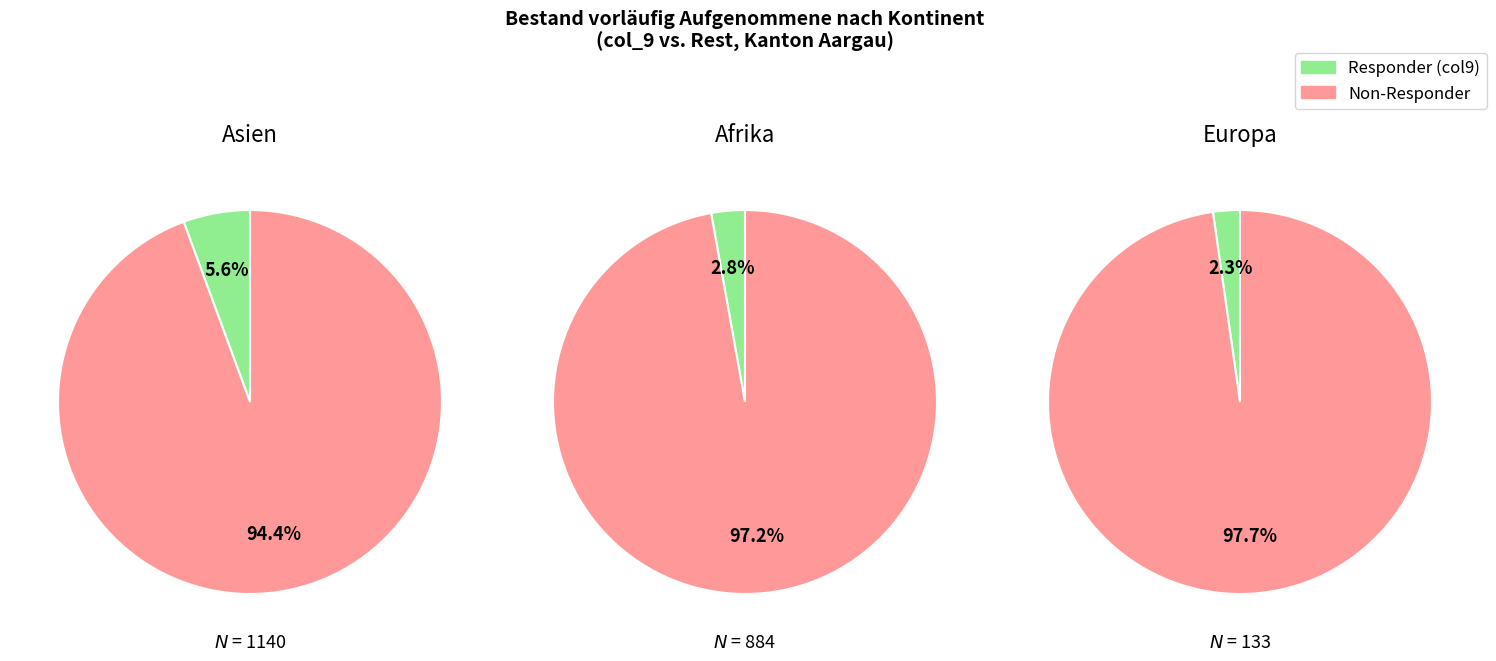

Do Europa and Asien together represent more than half of the pie?

Yes